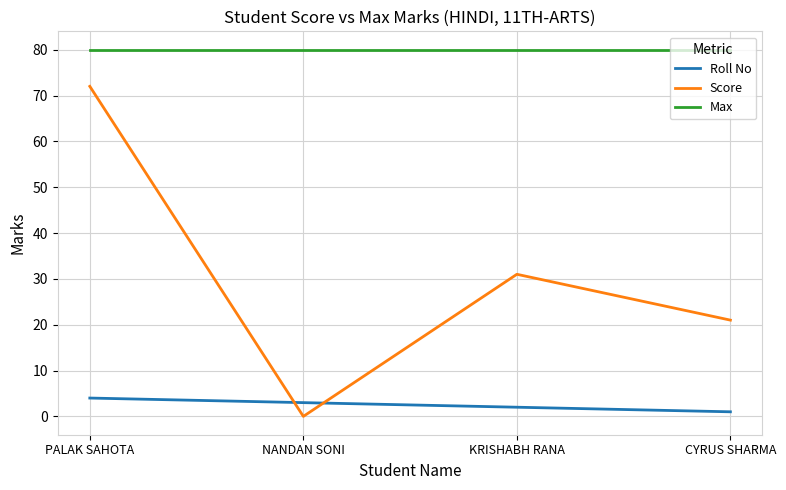

At which category is the sum across all series the highest?

PALAK SAHOTA